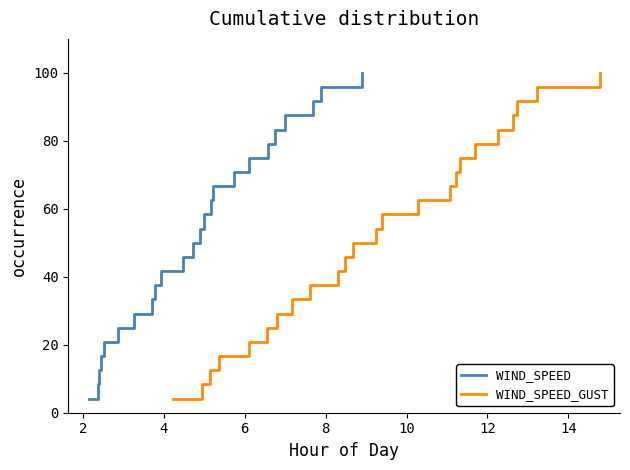

What is the maximum value for WIND_SPEED?

100.0